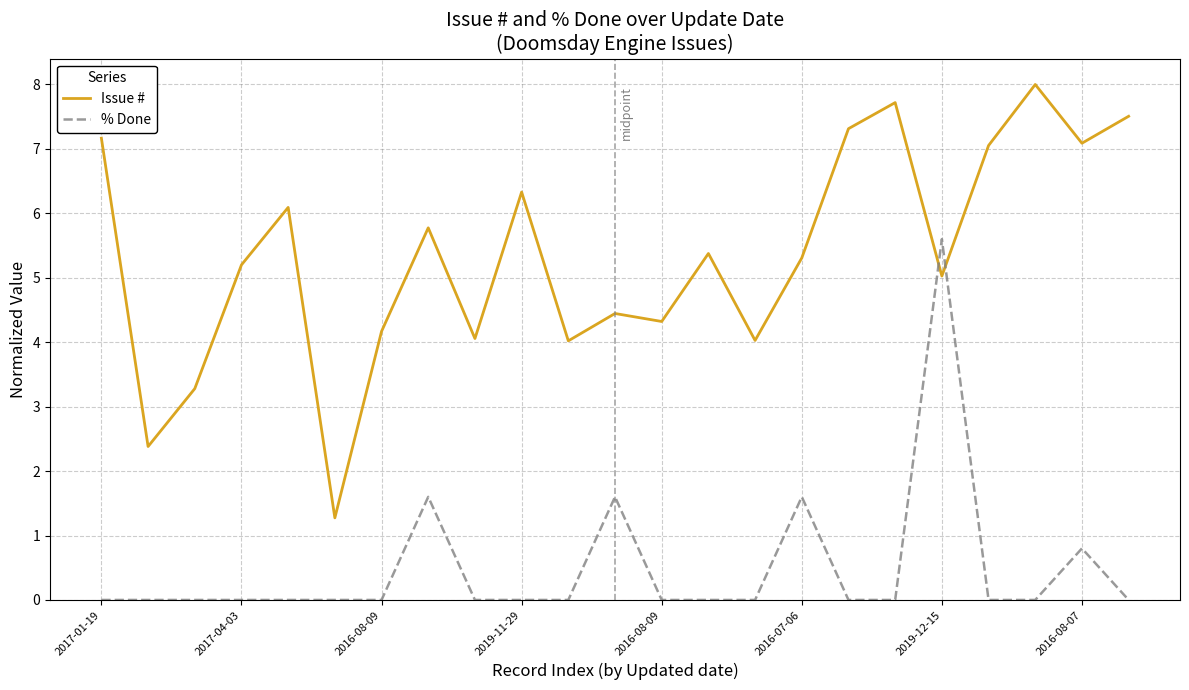

Which series ends up on top after the final intersection of % Done and Issue #?

Issue #